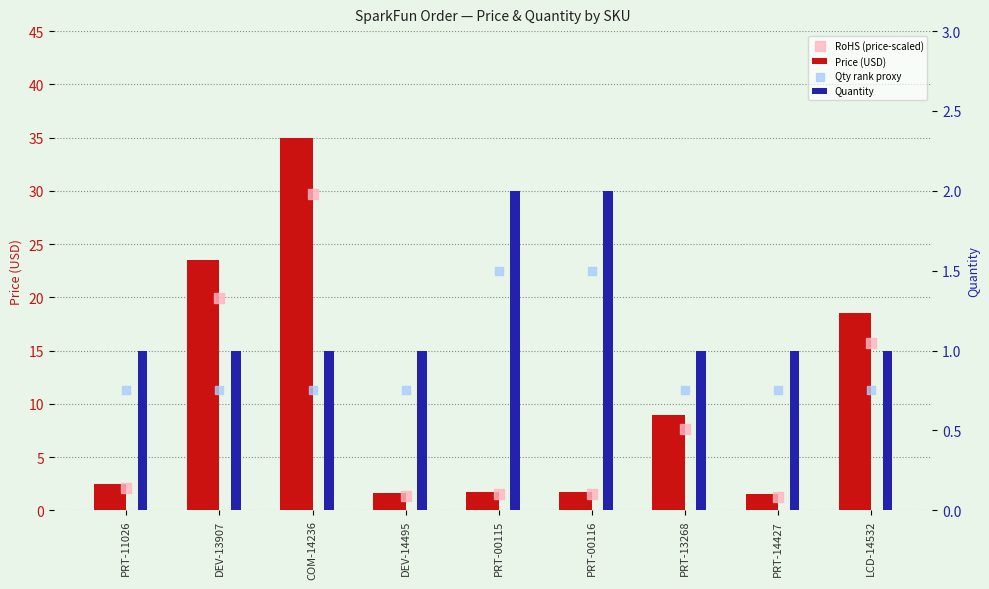

What are all the series names shown in the legend?

Price (USD), RoHS (price-scaled), Quantity, Qty rank proxy